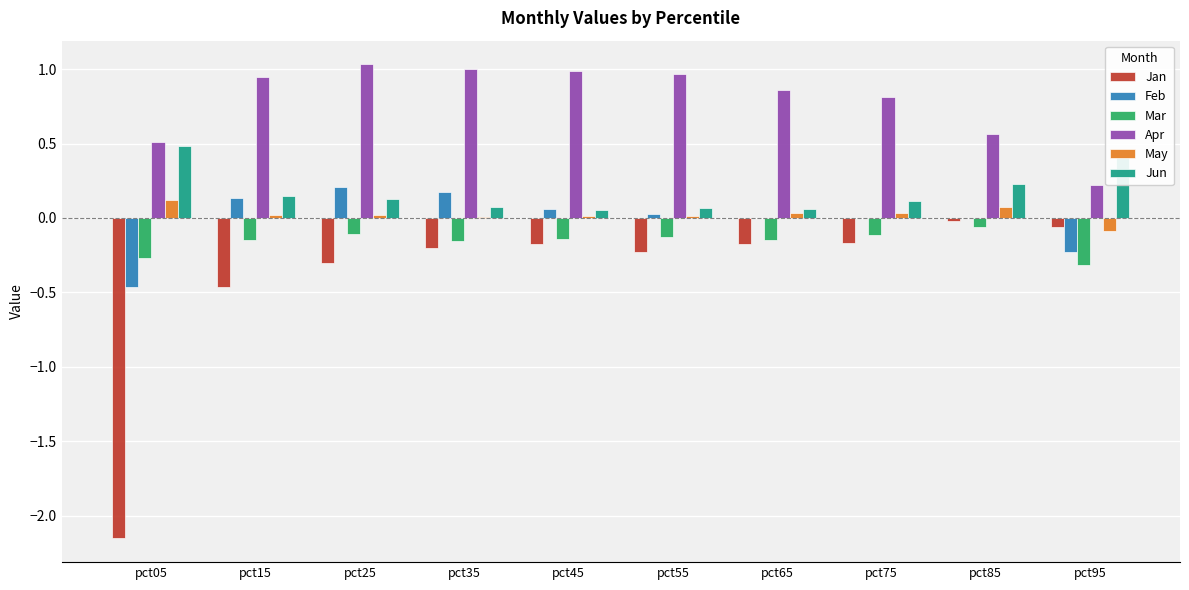

Is it true that May equals 0.0 at pct15?

True